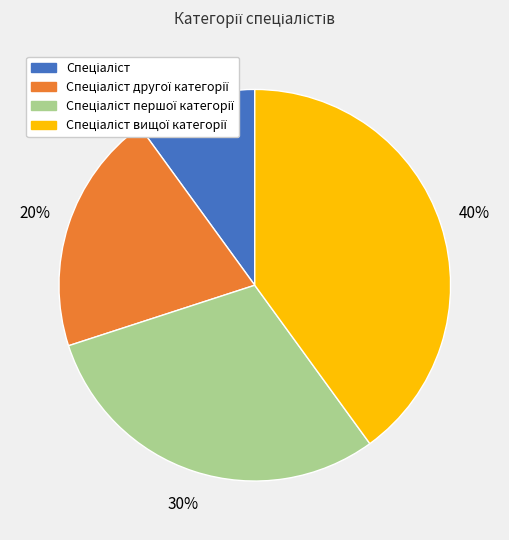

Is there any slice that represents more than half of the pie?

No